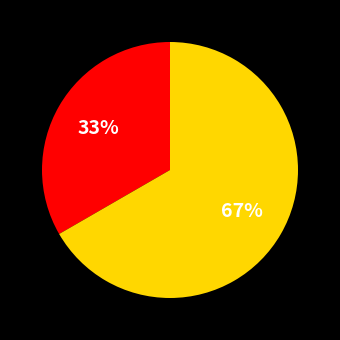

To the nearest percent, what is the average slice percentage?

50%